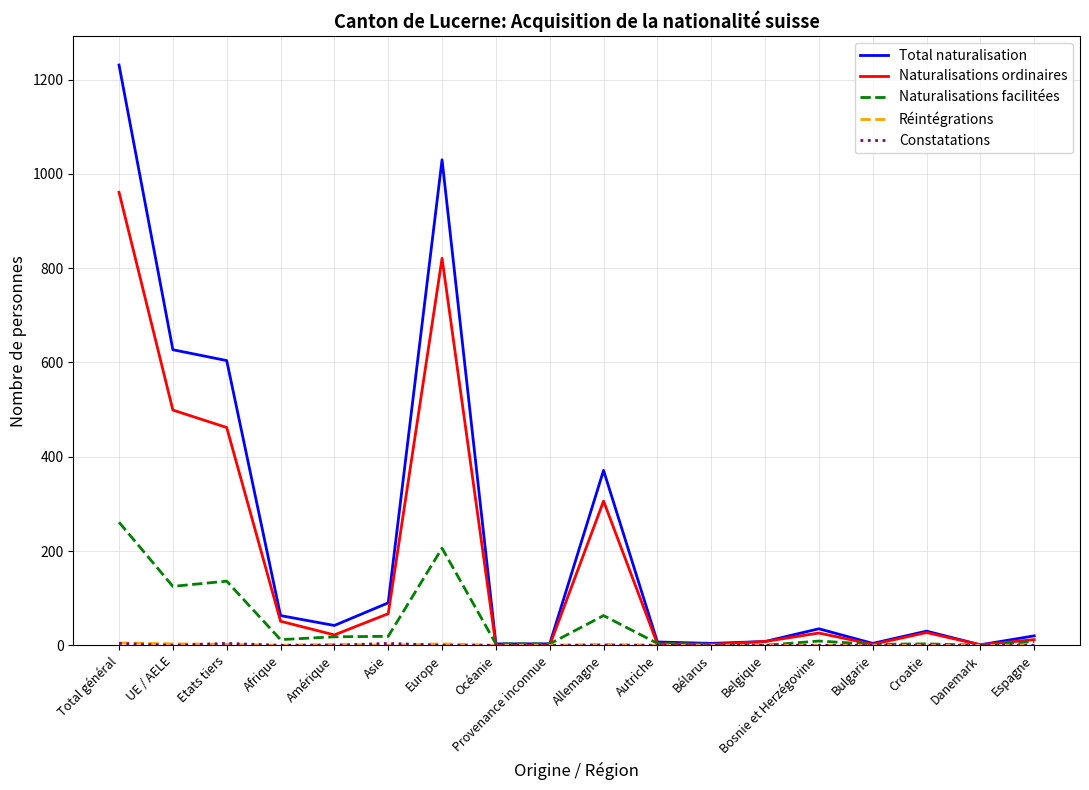

What position from the left is UE / AELE?

2